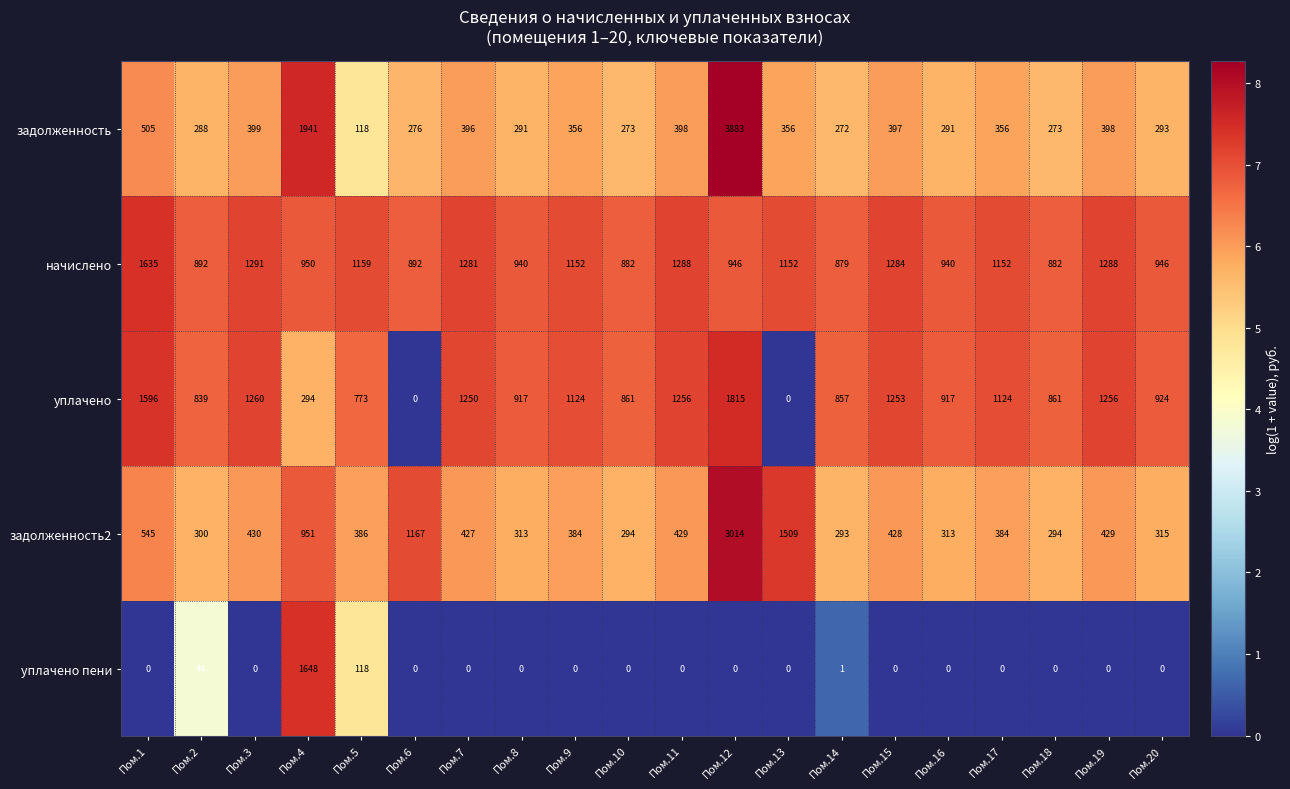

Which category has the highest value across all series?

Пом.12